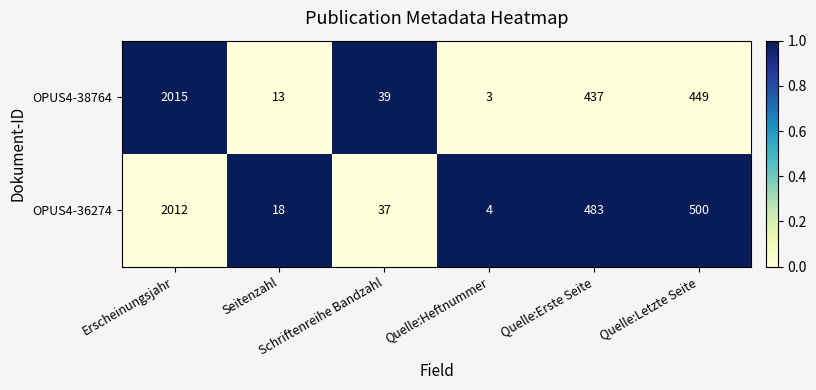

List the series in order of their peak value, lowest first.

OPUS4-36274, OPUS4-38764